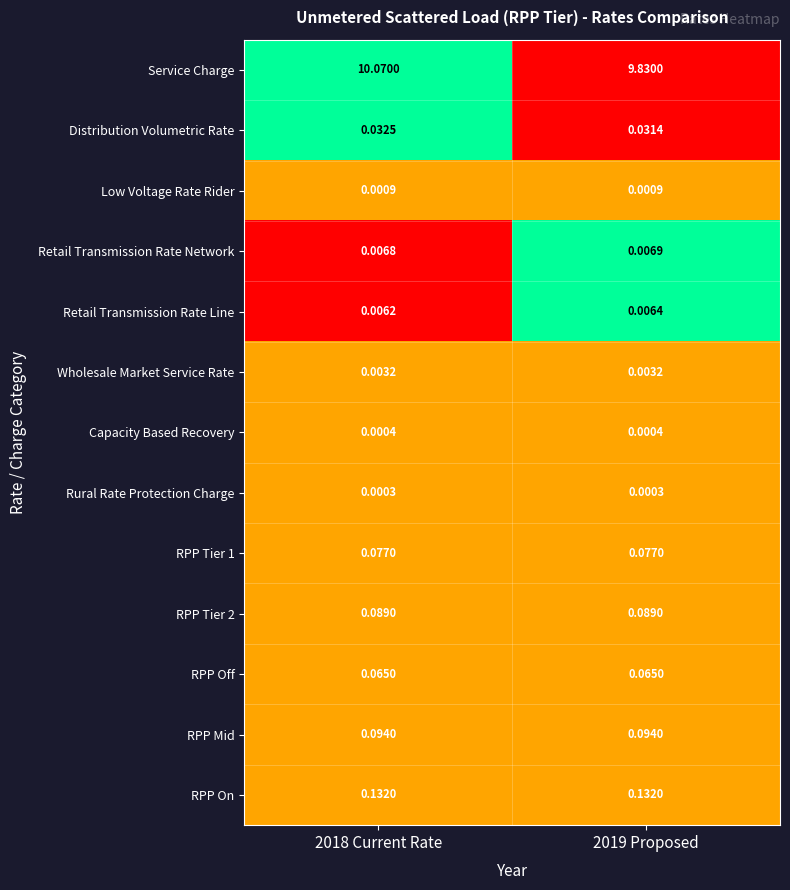

Is the value of Wholesale Market Service Rate at 2018 Current Rate greater than the value of Service Charge at 2019 Proposed?

No